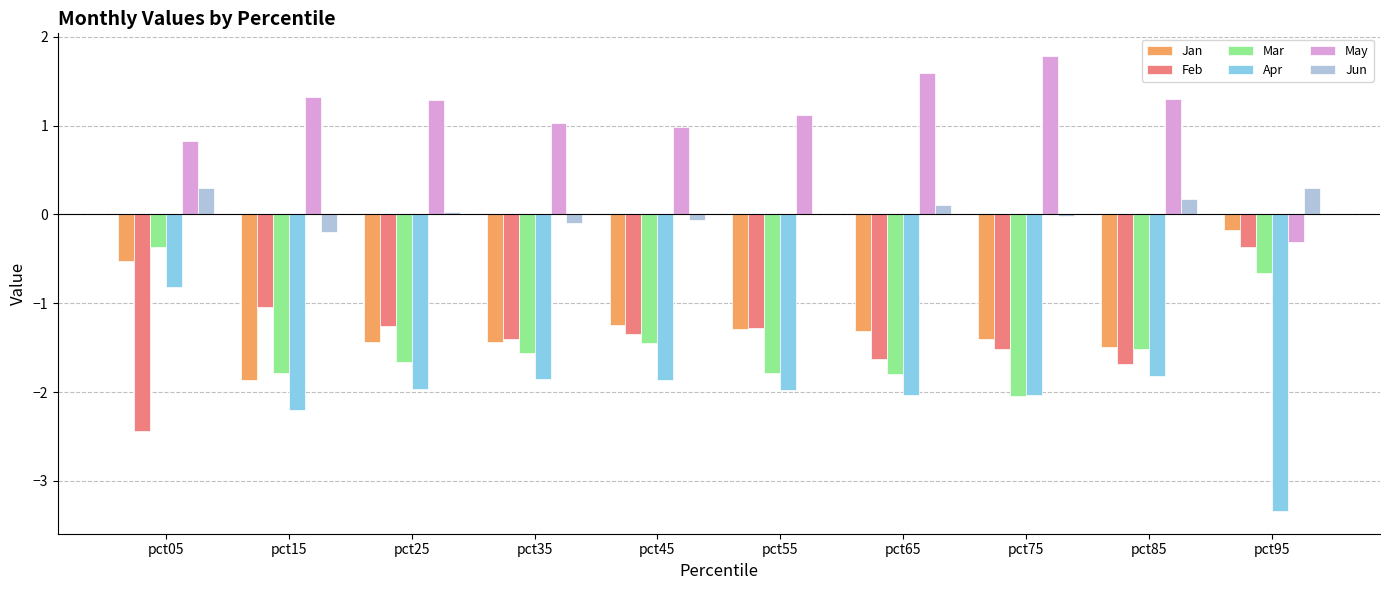

True or false: May has a value of 1.3 at pct15.

True